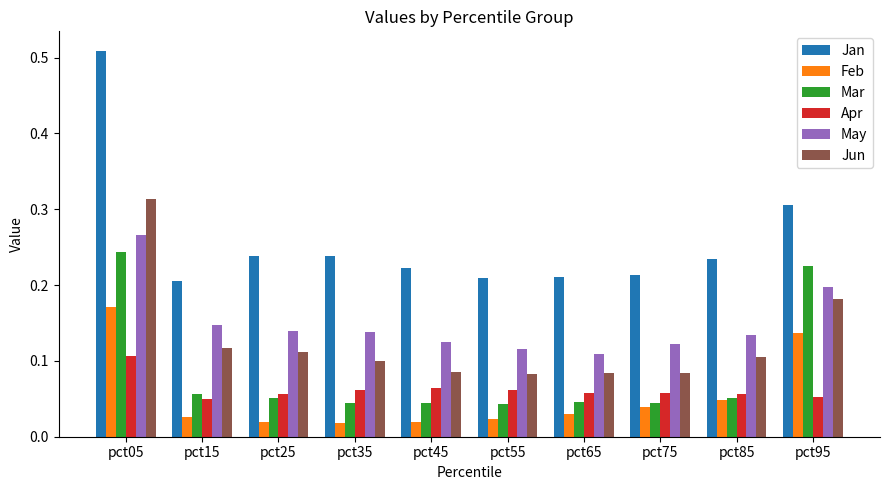

Which series has the largest range (max minus min)?

Jan